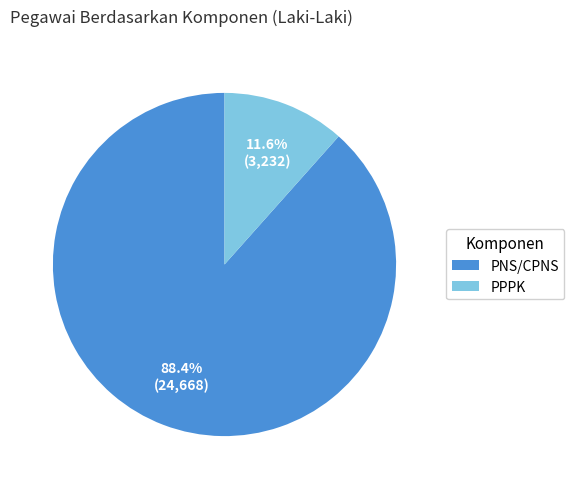

Does PPPK account for over 50% of the chart?

No